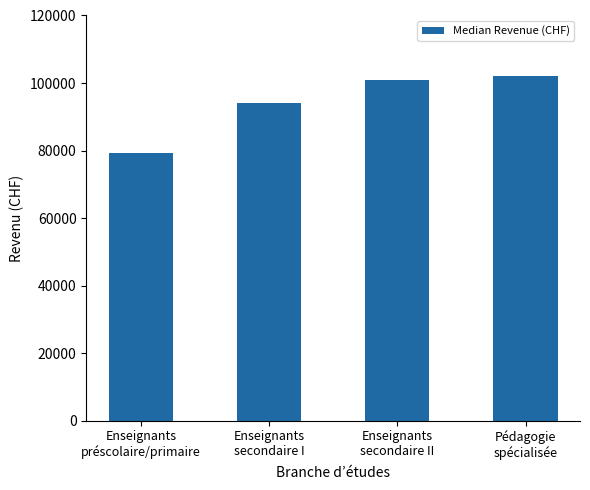

Reading left to right, extract all data points from this chart.

Enseignants
préscolaire/primaire=79300	Enseignants
secondaire I=94200	Enseignants
secondaire II=101000	Pédagogie
spécialisée=102100